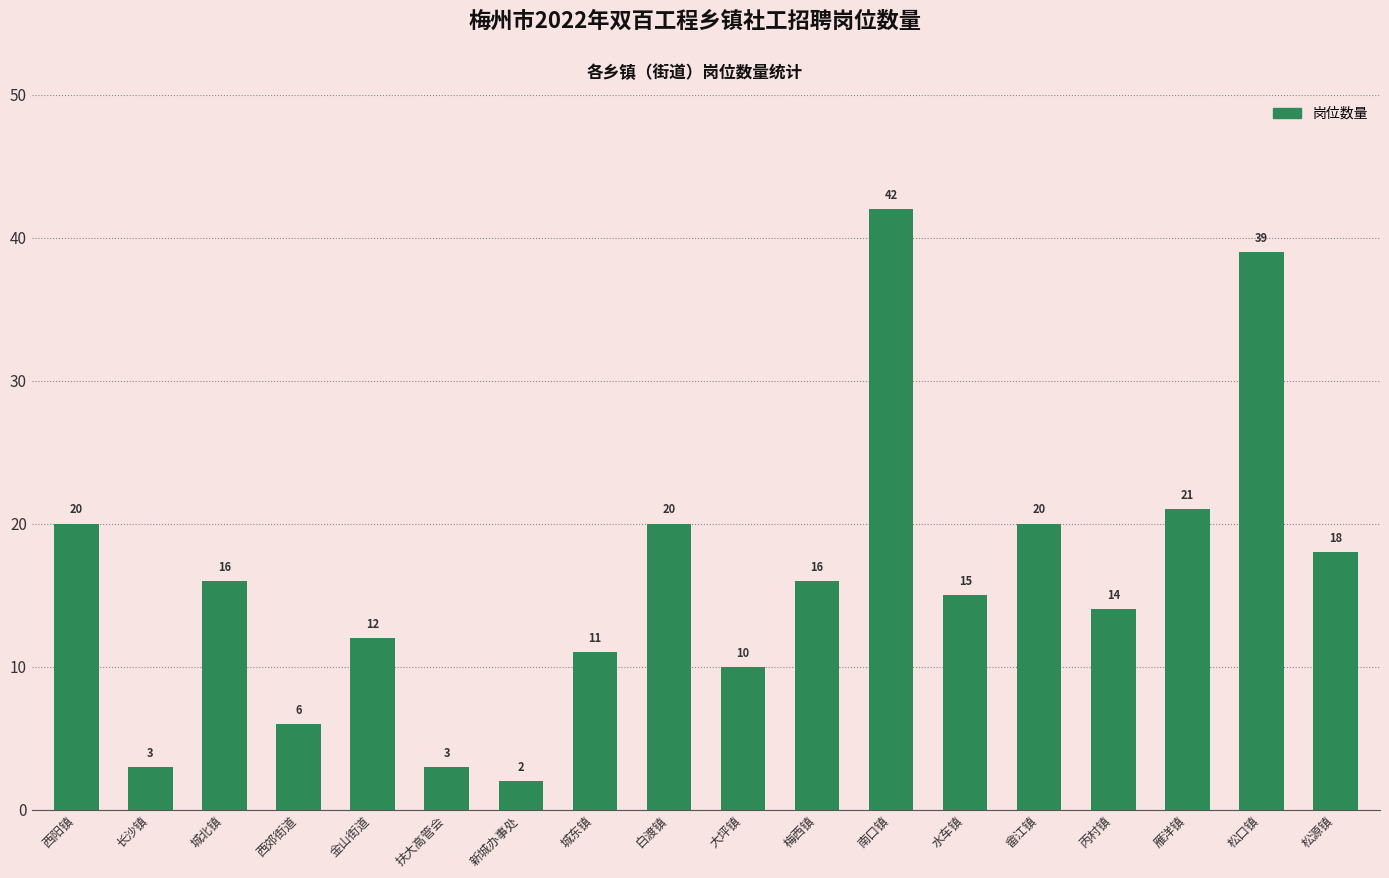

Where does the data first go above 16?

西阳镇